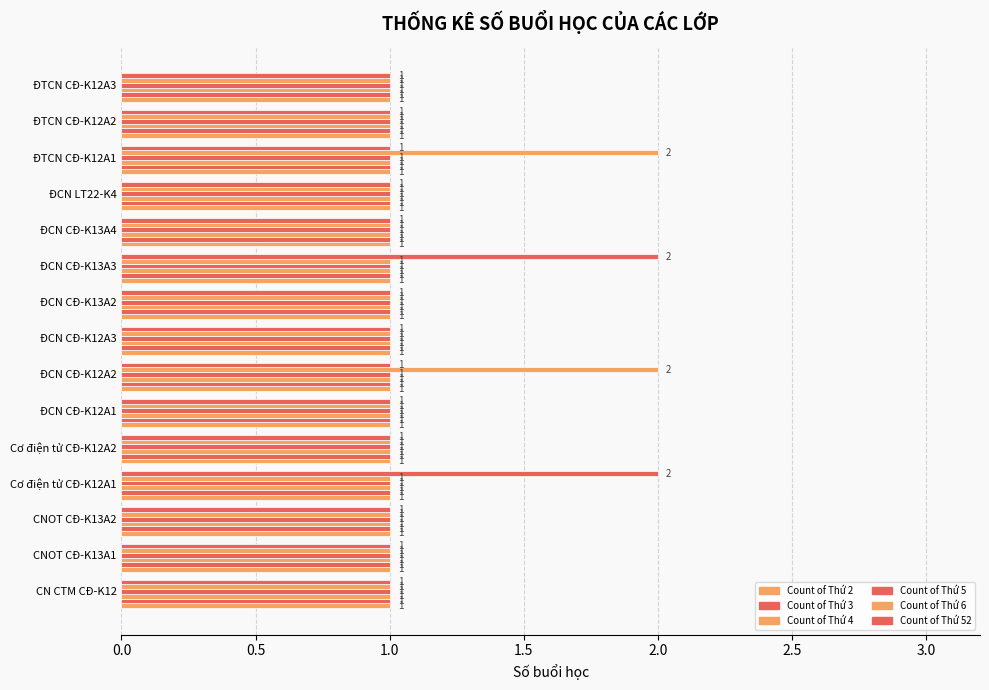

Count the number of data series in this chart.

6